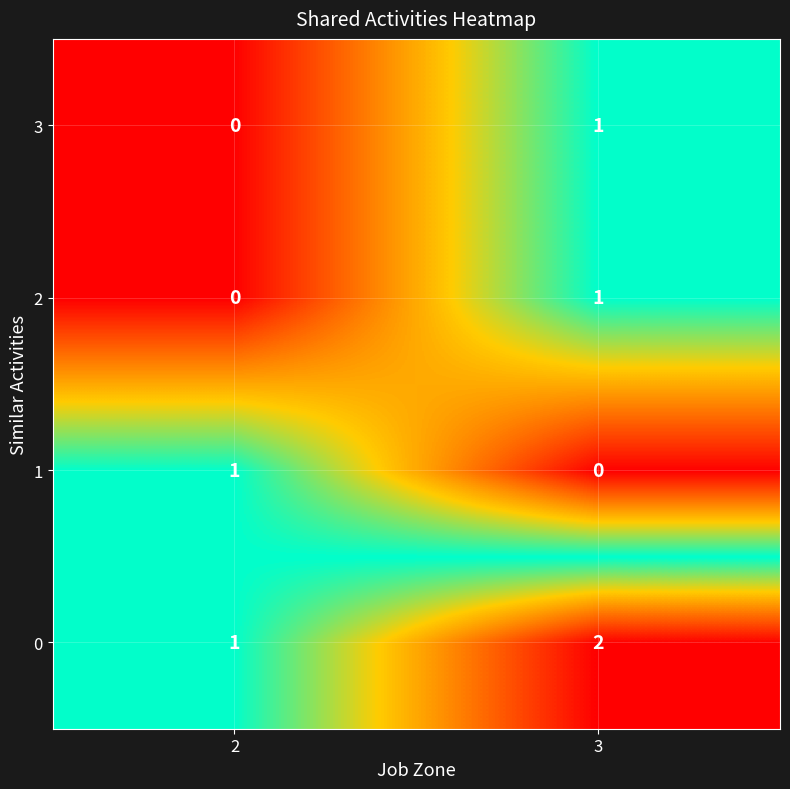

What is the sum of the 0 values at 2 and 3?

3